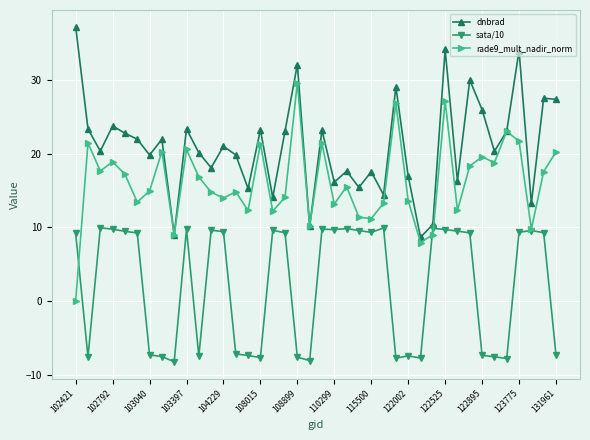

What is the maximum value shown in the chart?

37.2